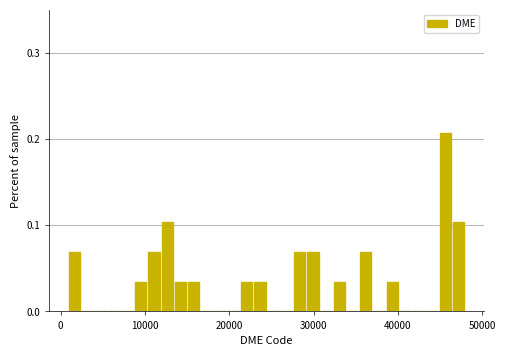

Read against the x-axis, roughly where is the centre of the tallest bar?

46000